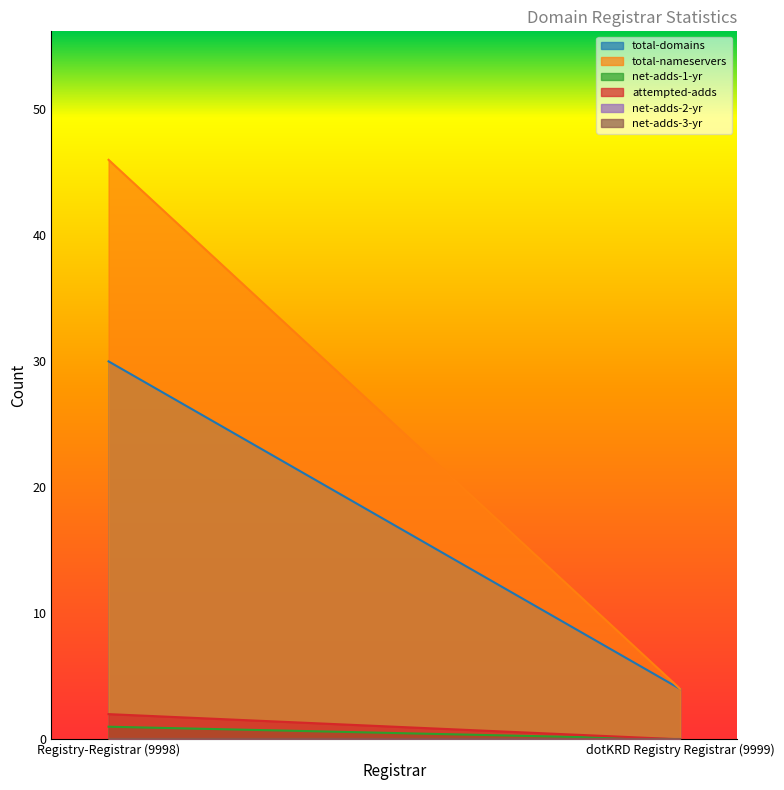

Reading left to right, list all the values displayed in this chart.

total-domains: 30	4
total-nameservers: 46	4
net-adds-1-yr: 1	0
attempted-adds: 2	0
net-adds-2-yr: 0	0
net-adds-3-yr: 0	0